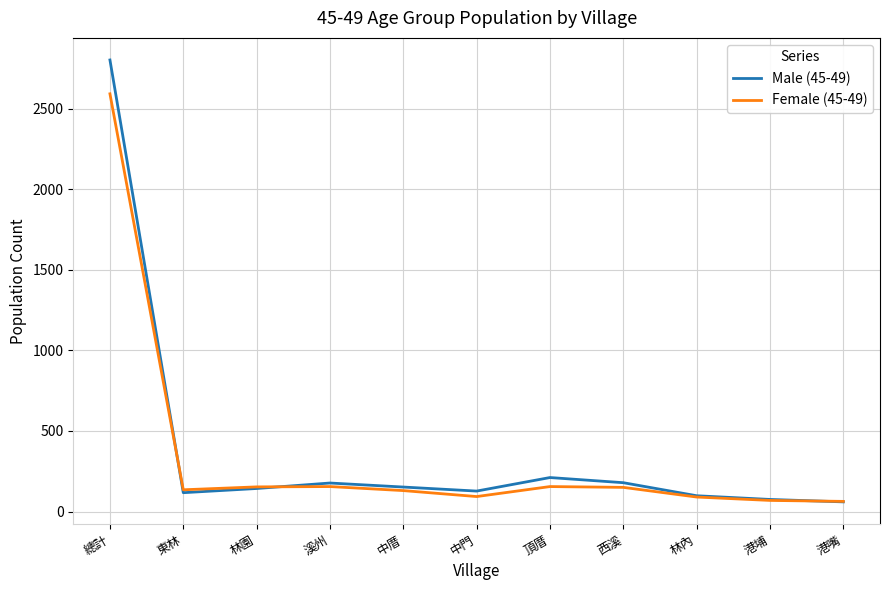

Where does the Female (45-49) series first go above 135?

總計